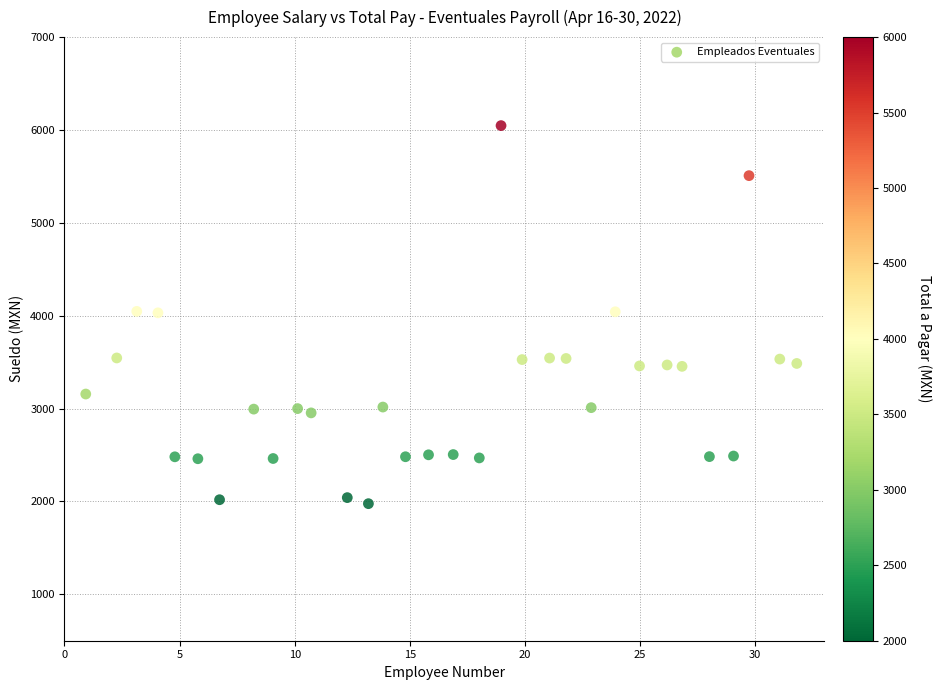

What is the range of X values (max minus min)?

30.9